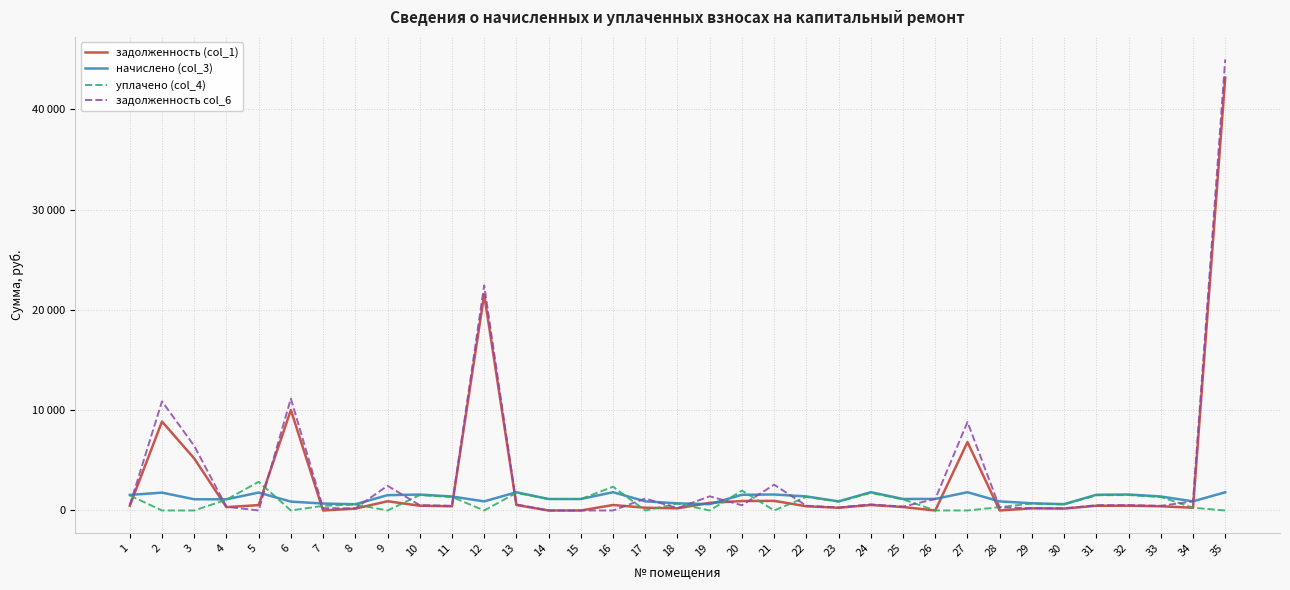

What are all the series names shown in the legend?

задолженность (col_1), начислено (col_3), уплачено (col_4), задолженность col_6